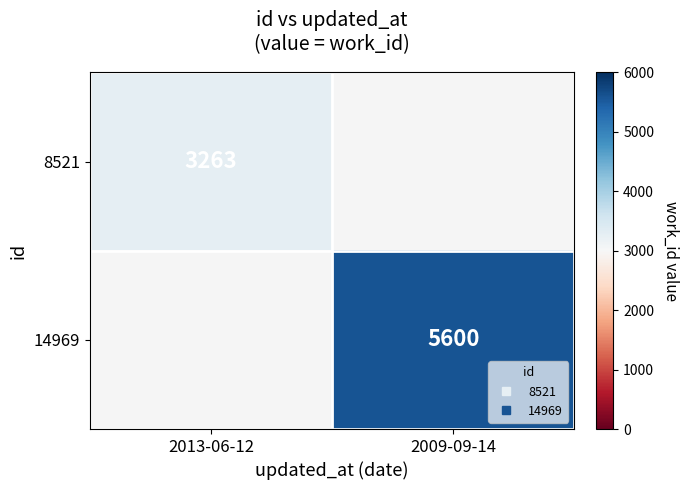

At which label does 14969 reach its minimum?

2013-06-12